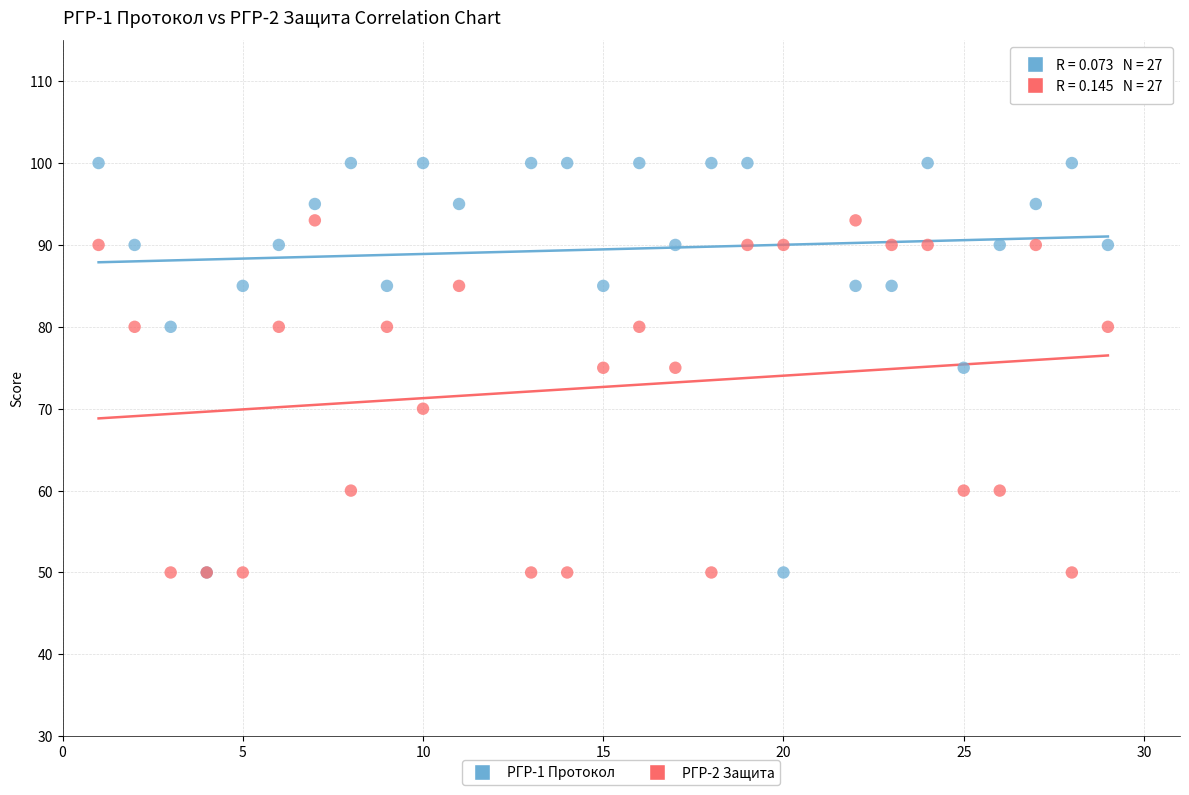

What are all the series names shown in the legend?

РГР-1 Протокол, РГР-2 Защита